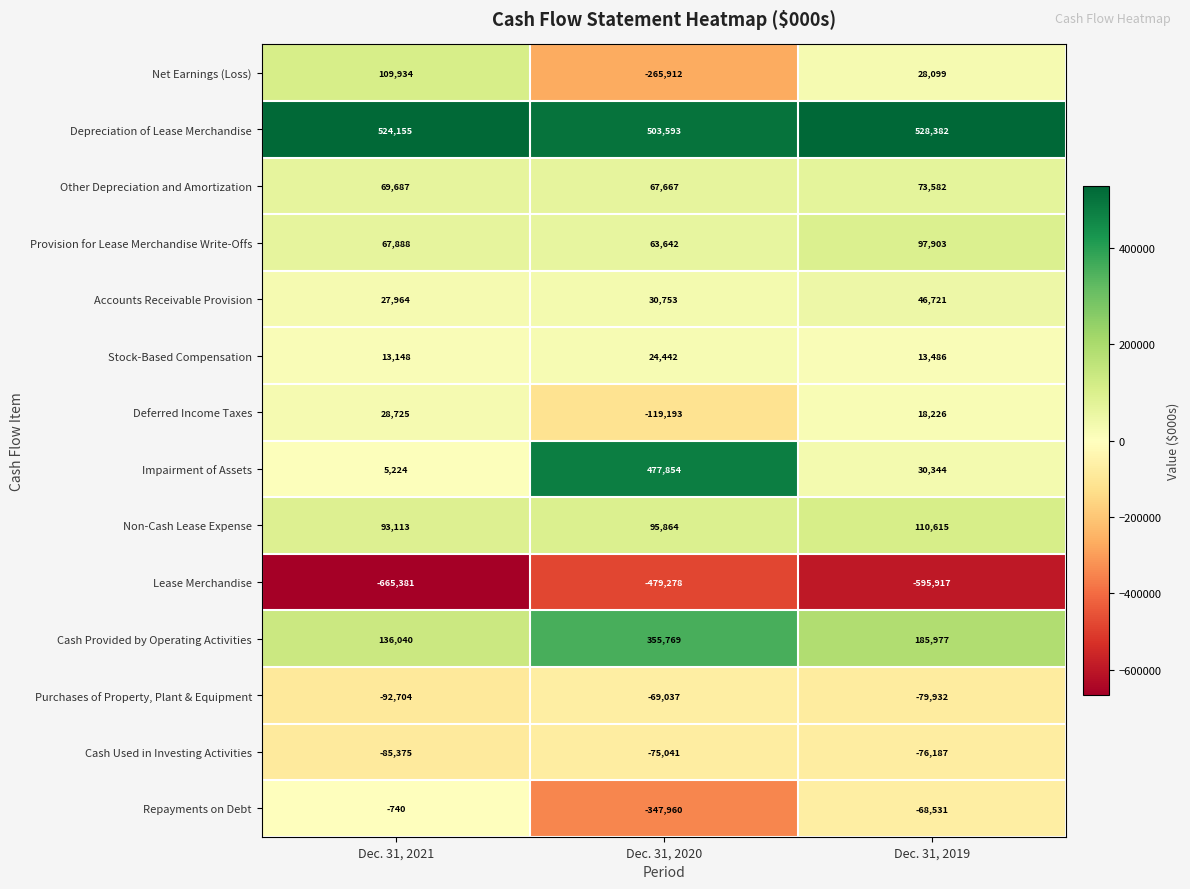

At which label is Depreciation of Lease Merchandise closest to 515987?

Dec. 31, 2021